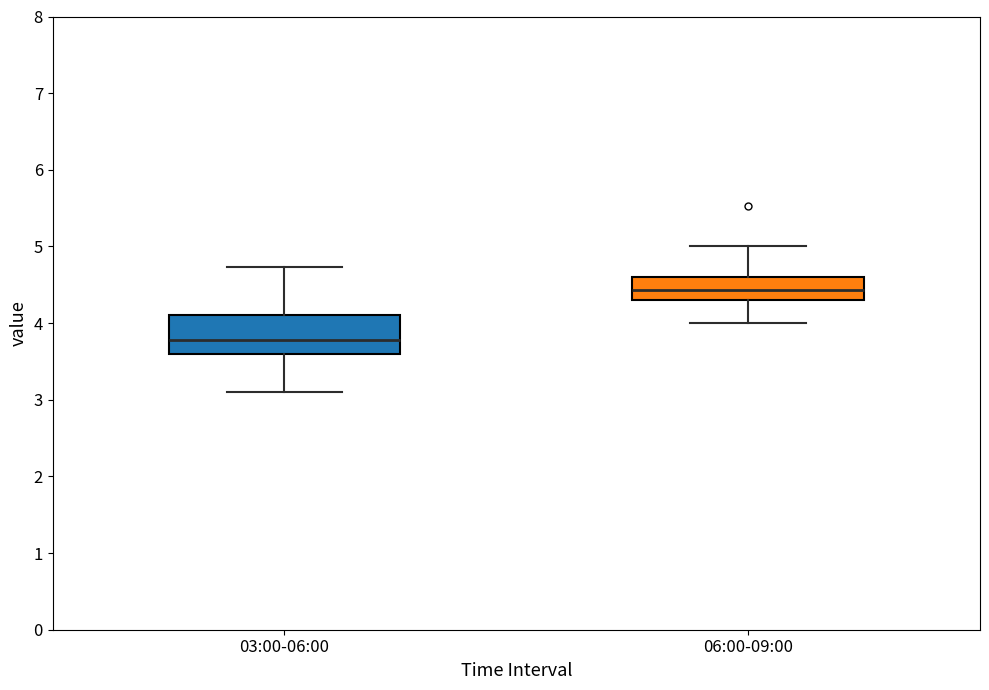

Reading left to right, read every box against the y-axis: the position of its median line, the range the box covers, and the ends of its whiskers. The values are not printed on the chart, so give them approximately, as read against the axis.

03:00-06:00: median 3.8, box 3.6 to 4.1, whiskers 3.1 to 4.7
06:00-09:00: median 4.4, box 4.3 to 4.6, whiskers 4.0 to 5.0